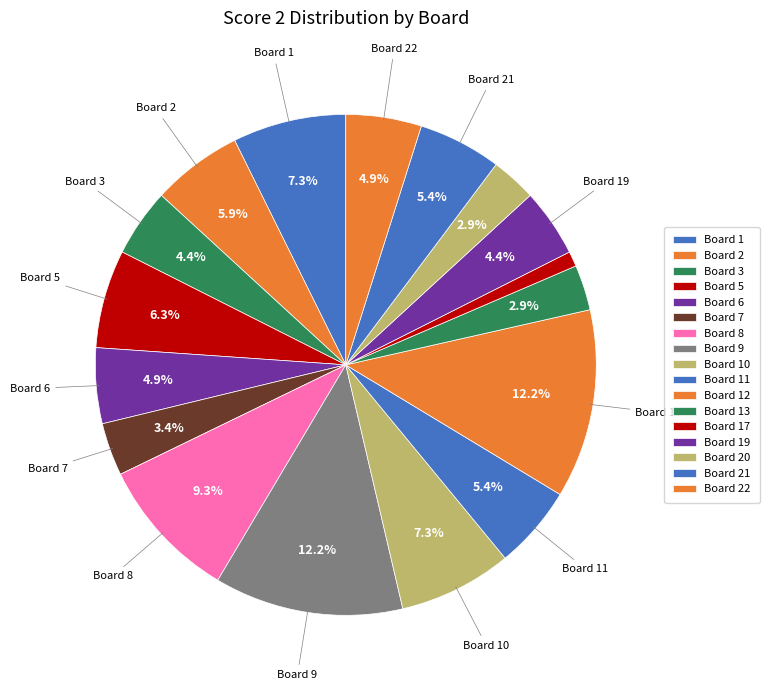

Does Board 19 represent more than half of the total?

No